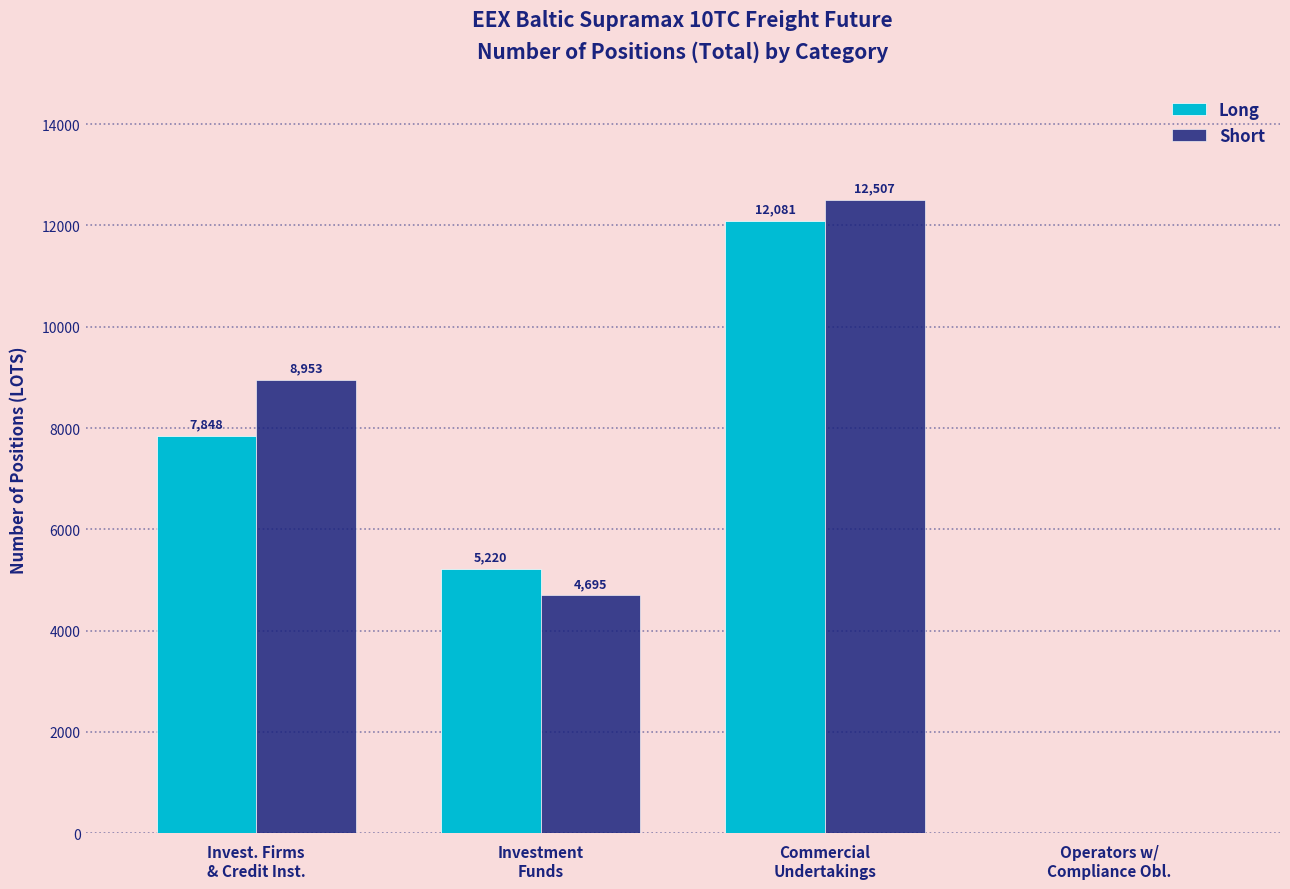

What is the maximum value shown in the chart?

12506.7